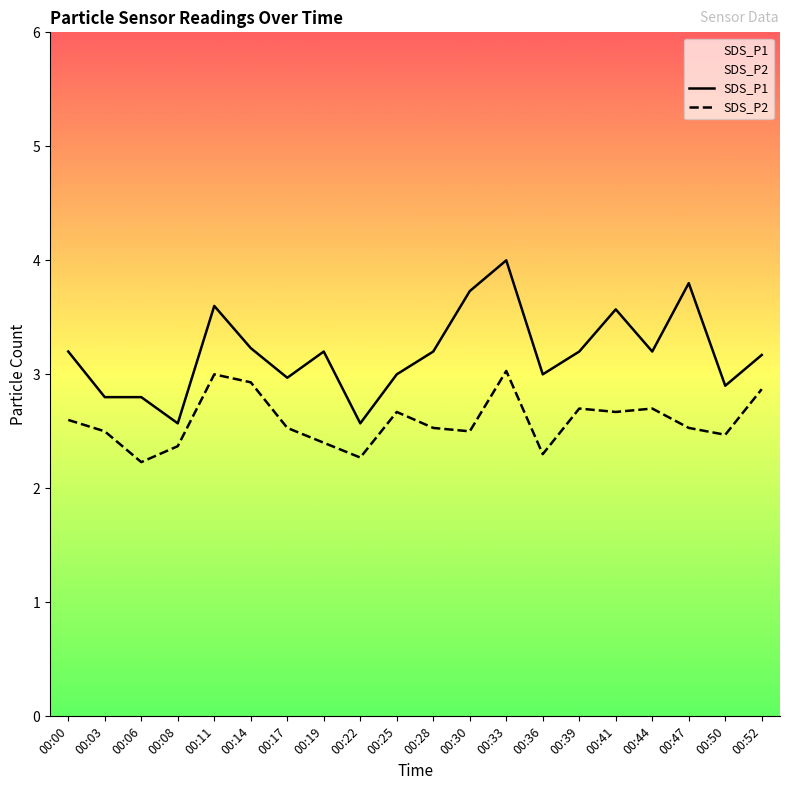

What is the value of the SDS_P1 point at the 10th from the left?

3.0